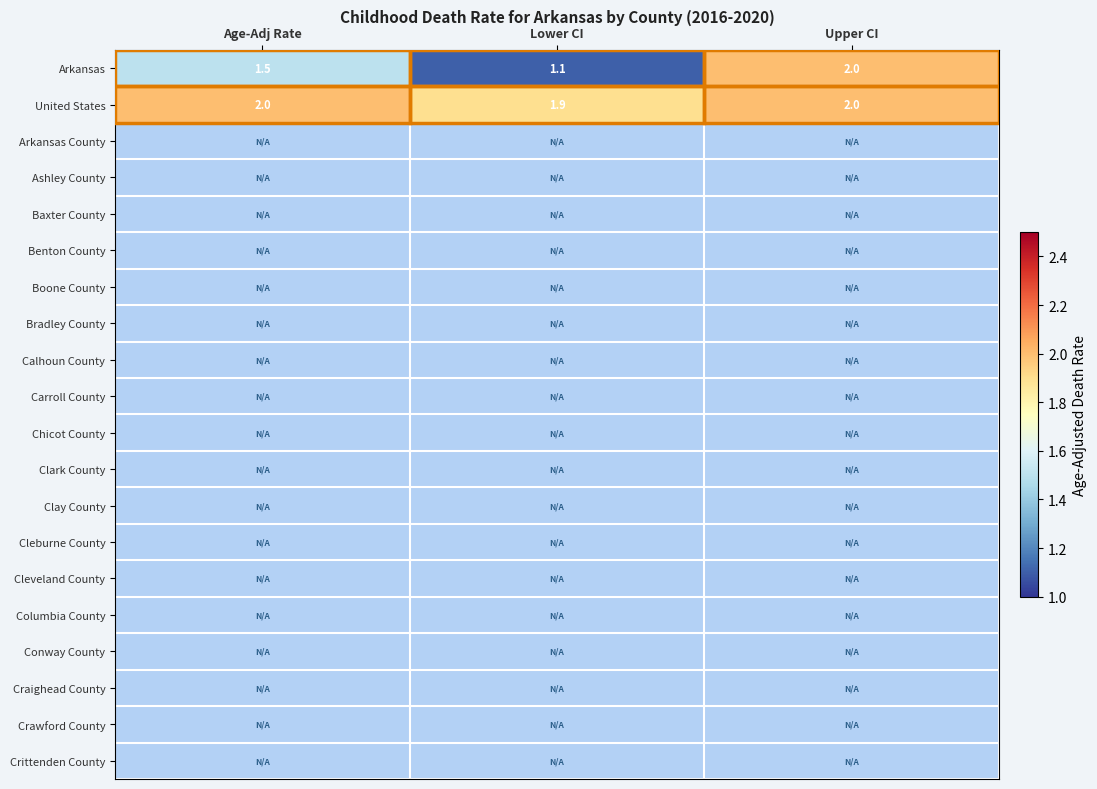

At which label does Arkansas reach its minimum?

Lower CI